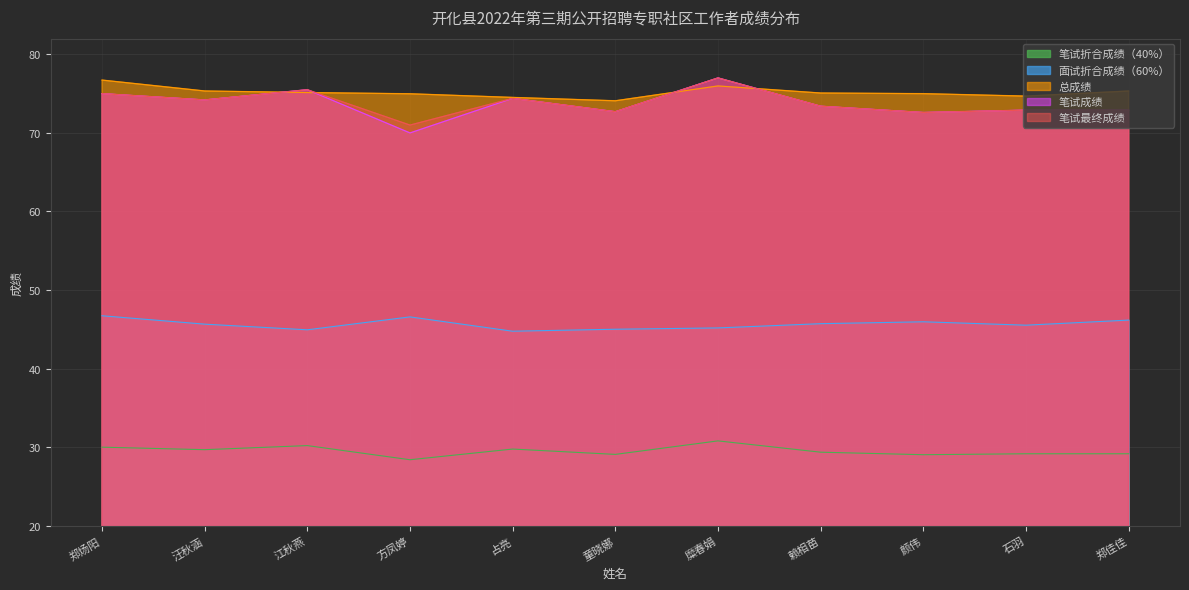

What is the average value of the 笔试折合成绩（40%） series?

29.5